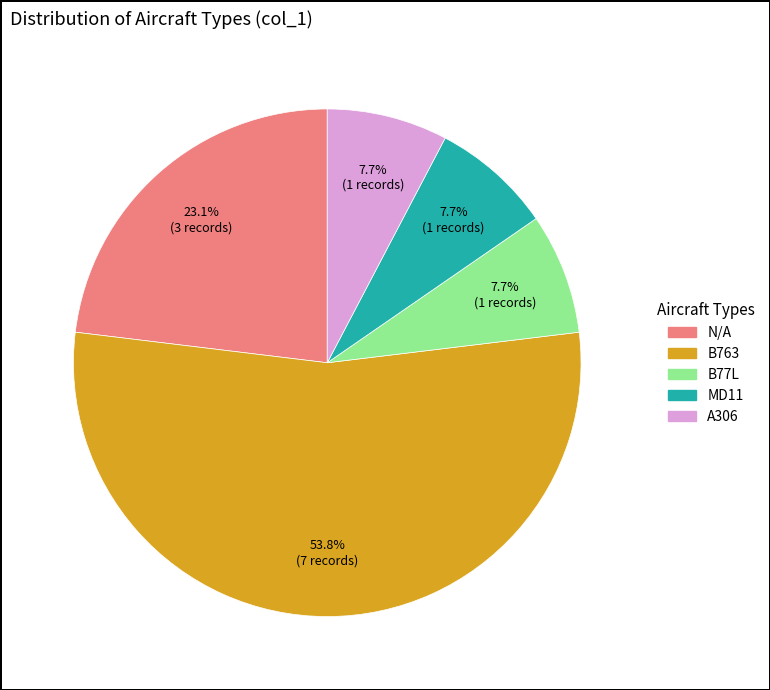

Which slice is the largest?

B763